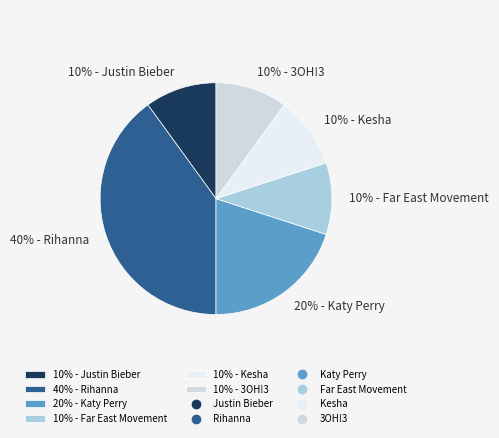

Which has a higher value, 10% - Justin Bieber or 40% - Rihanna?

40% - Rihanna